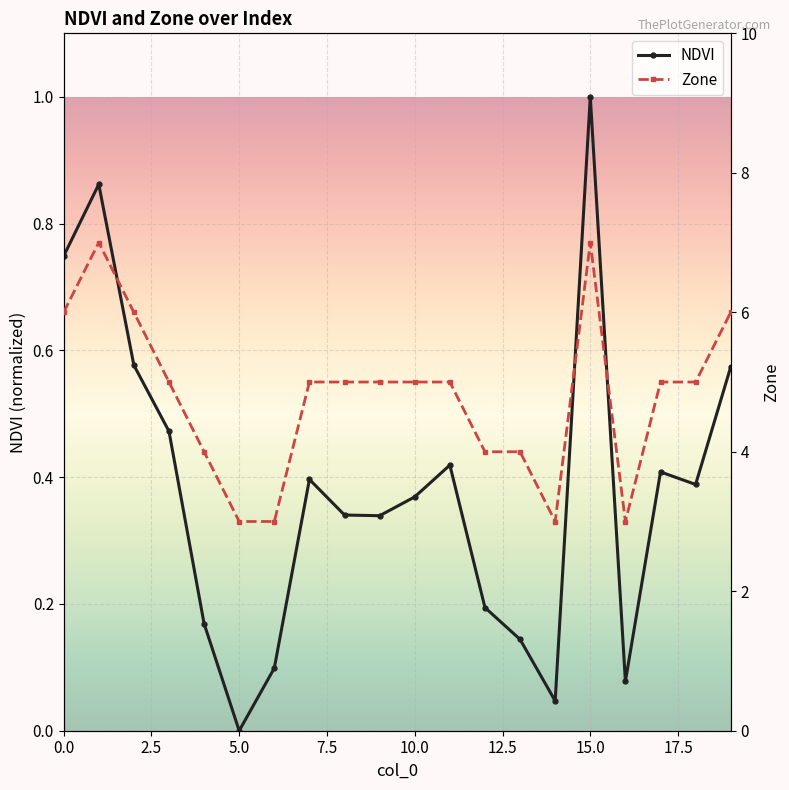

Reading left to right, list all the values displayed in this chart.

NDVI: 0.7	0.9	0.6	0.5	0.2	0.0	0.1	0.4	0.3	0.3	0.4	0.4	0.2	0.1	0.0	1.0	0.1	0.4	0.4	0.6
Zone: 6.0	7.0	6.0	5.0	4.0	3.0	3.0	5.0	5.0	5.0	5.0	5.0	4.0	4.0	3.0	7.0	3.0	5.0	5.0	6.0